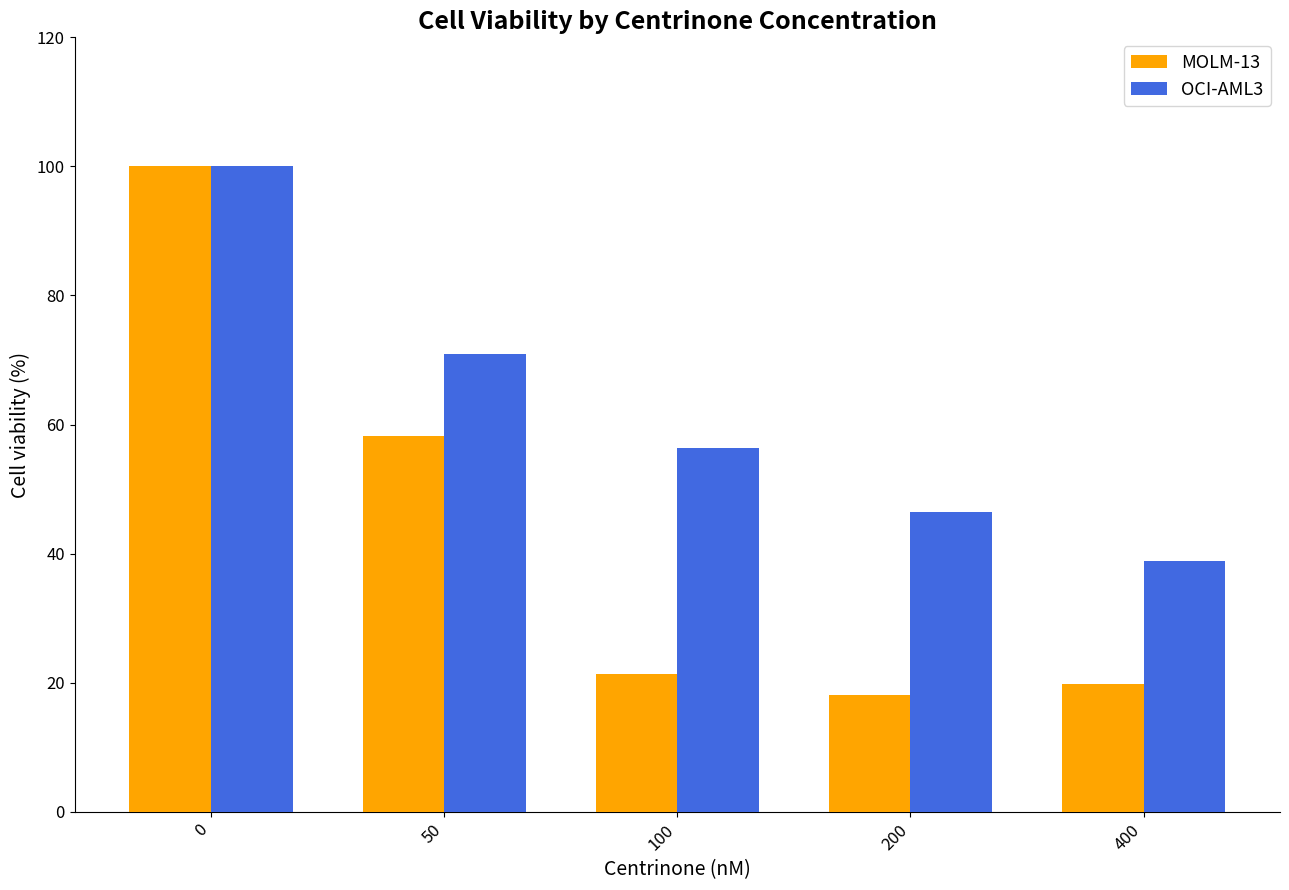

How many series are shown in this chart?

2